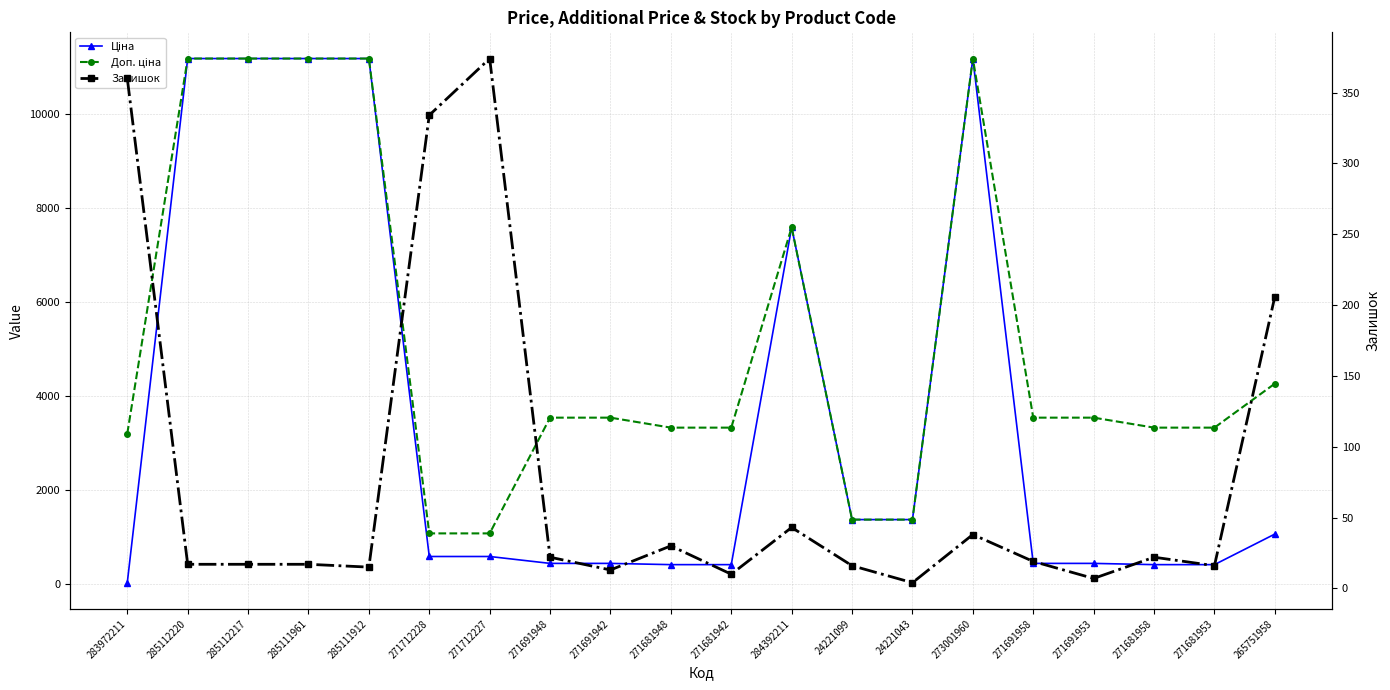

Rank the series at 271681948 from highest to lowest value.

Доп. ціна, Ціна, Залишок